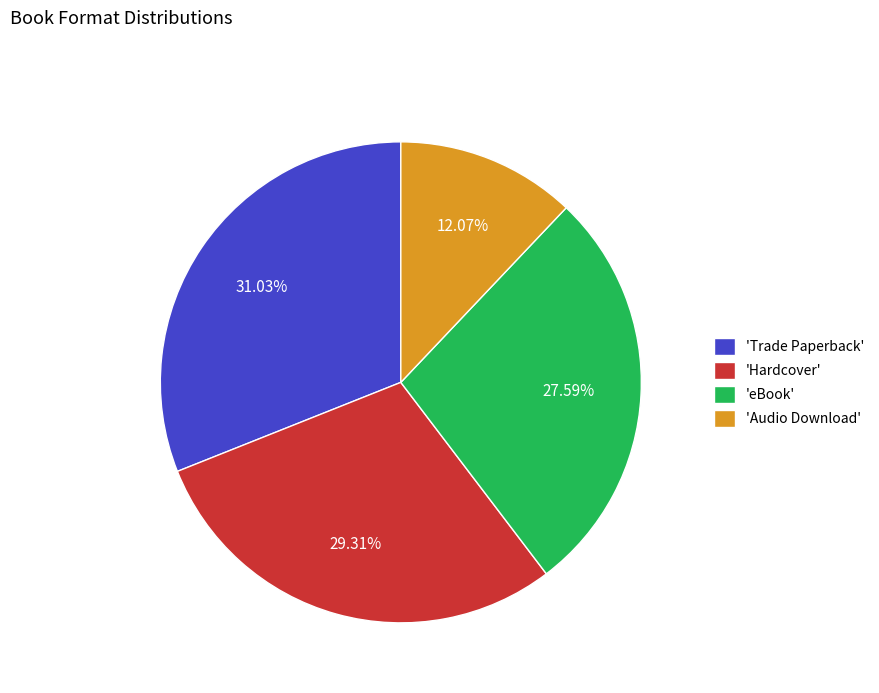

Rank the categories by value from highest to lowest.

'Trade Paperback', 'Hardcover', 'eBook', 'Audio Download'